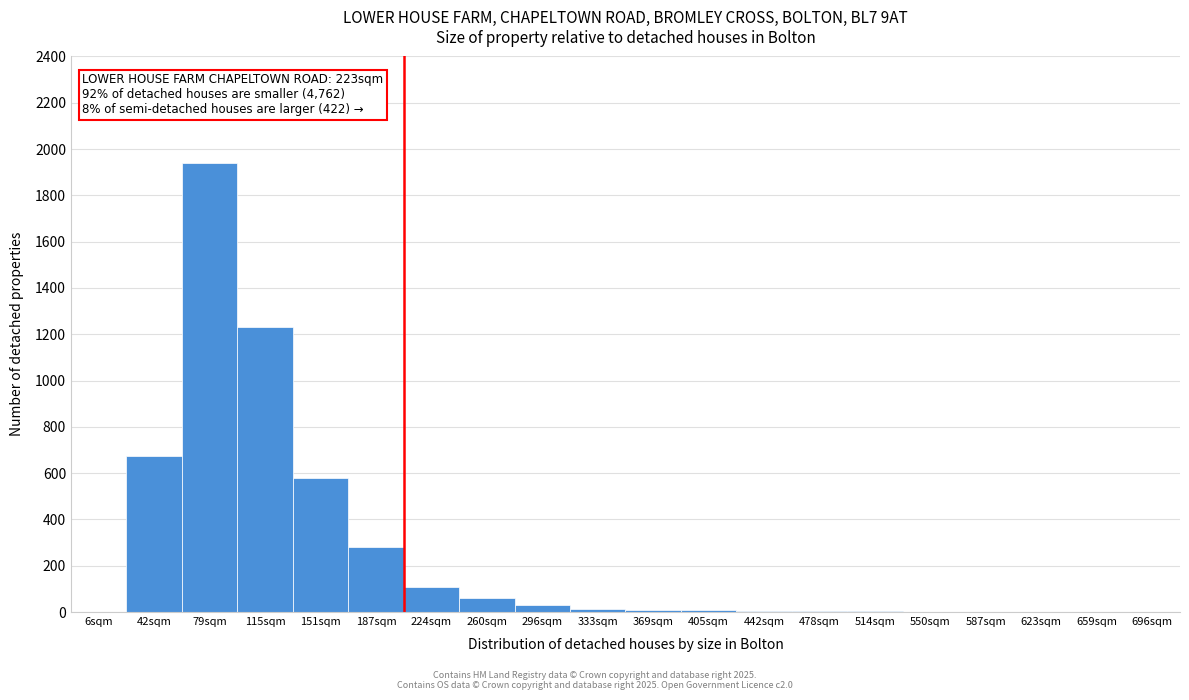

What is the sum of all values?

4956